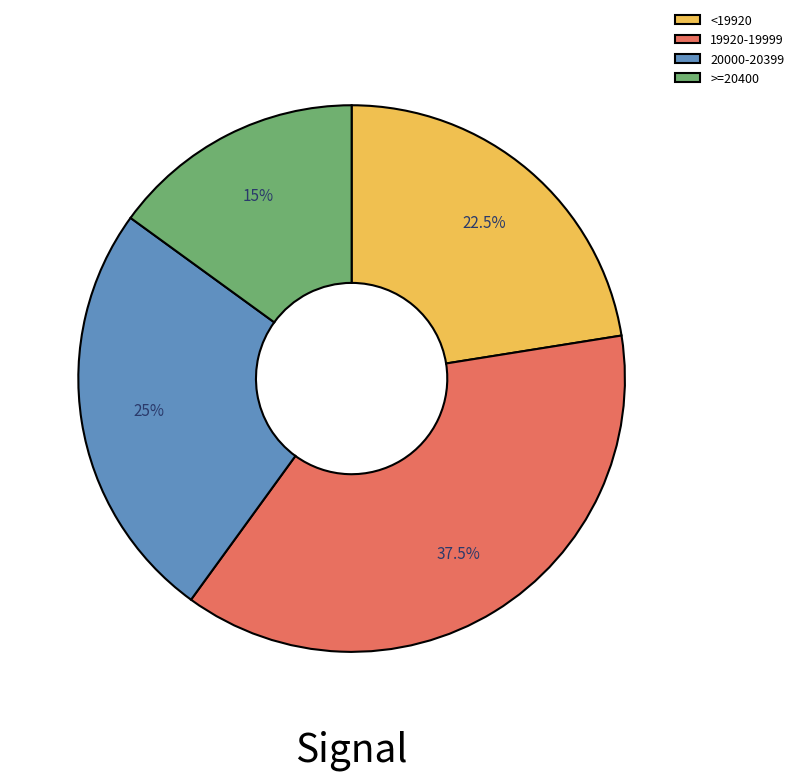

How many segments does this pie chart have?

4